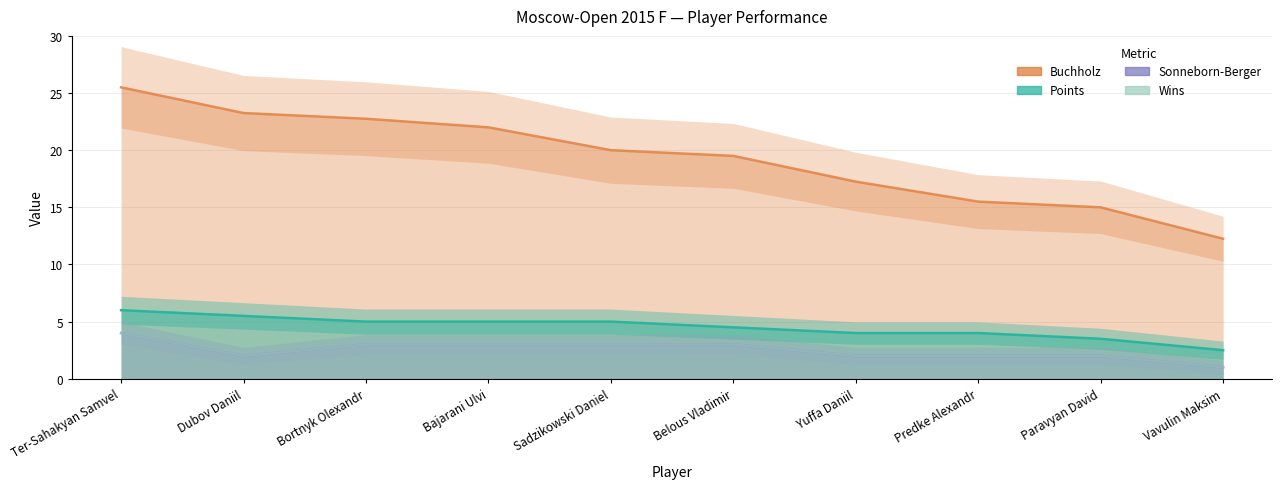

Rank the series at Bortnyk Olexandr from lowest to highest value.

Sonneborn-Berger, Wins, Points, Buchholz